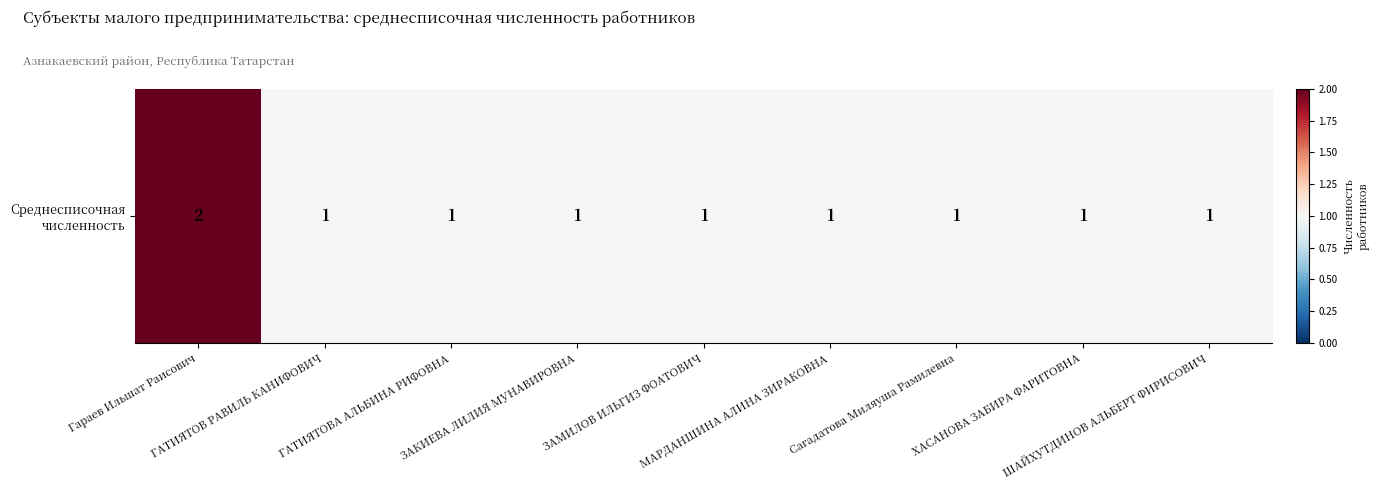

Reading left to right, what are all the values shown in this chart?

Гараев Ильшат Раисович=2	ГАТИЯТОВ РАВИЛЬ КАНИФОВИЧ=1	ГАТИЯТОВА АЛЬБИНА РИФОВНА=1	ЗАКИЕВА ЛИЛИЯ МУНАВИРОВНА=1	ЗАМИЛОВ ИЛЬГИЗ ФОАТОВИЧ=1	МАРДАНШИНА АЛИНА ЗИРАКОВНА=1	Сагадатова Миляуша Рамилевна=1	ХАСАНОВА ЗАБИРА ФАРИТОВНА=1	ШАЙХУТДИНОВ АЛЬБЕРТ ФИРИСОВИЧ=1